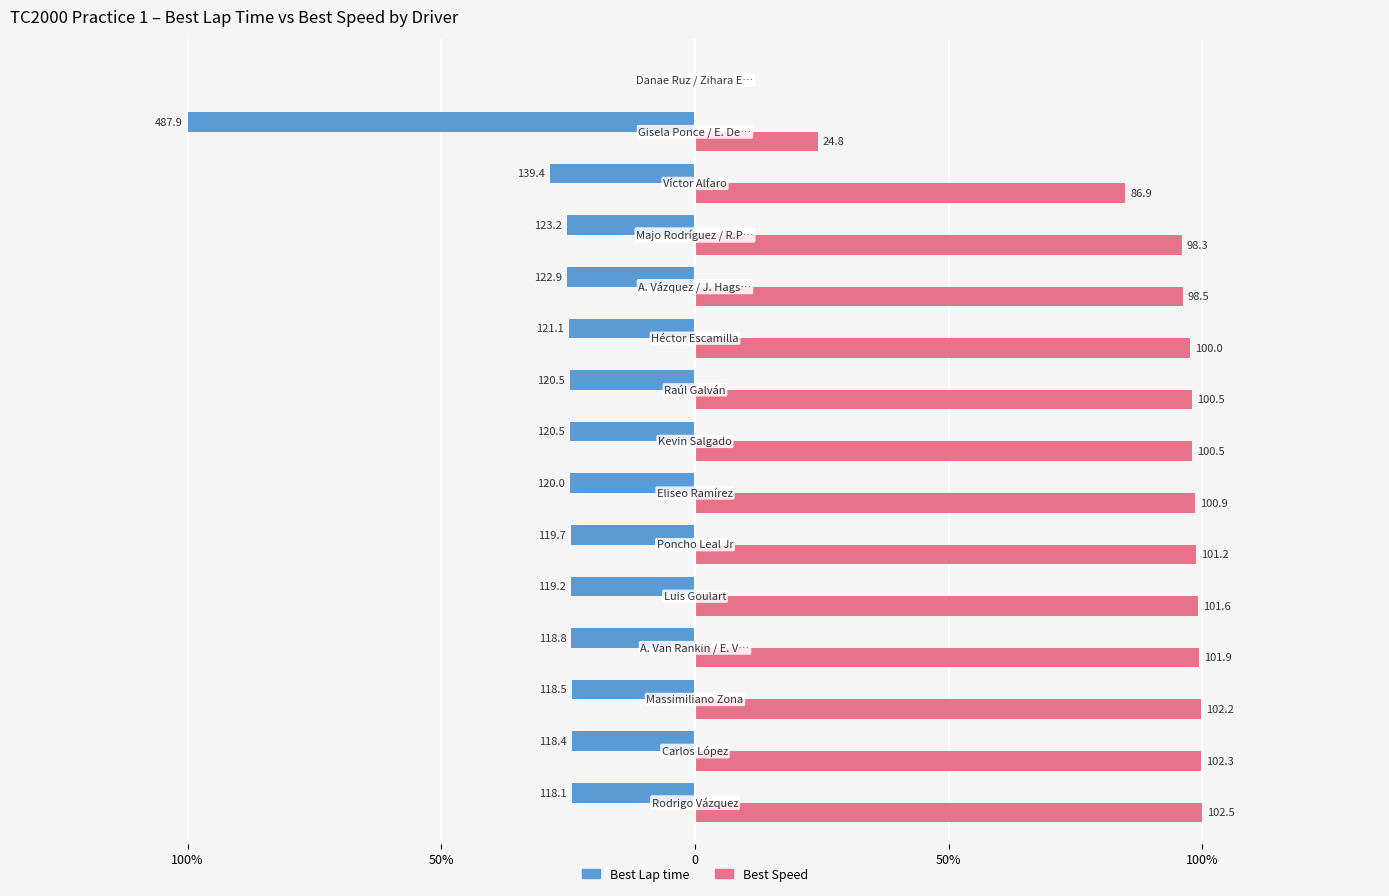

Reading left to right, extract all data points from this chart.

Best Lap time: -12.1	-12.1	-12.1	-12.2	-12.2	-12.3	-12.3	-12.4	-12.4	-12.4	-12.6	-12.6	-14.3	-50.0	0.0
Best Speed: 50.0	49.9	49.8	49.7	49.6	49.4	49.2	49.0	49.0	48.8	48.1	47.9	42.4	12.1	0.0